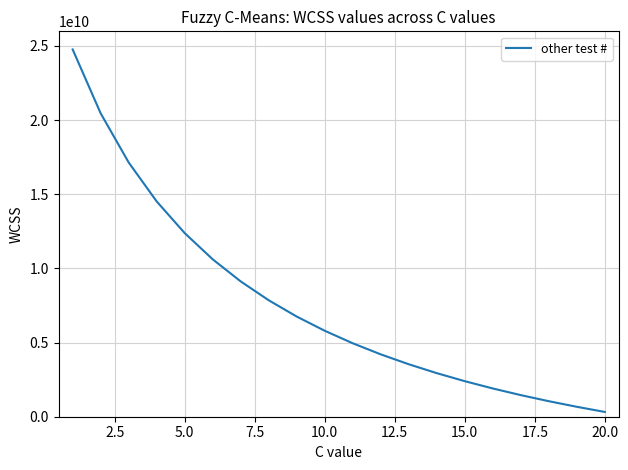

What is the difference between the maximum and minimum values?

24440321583.2